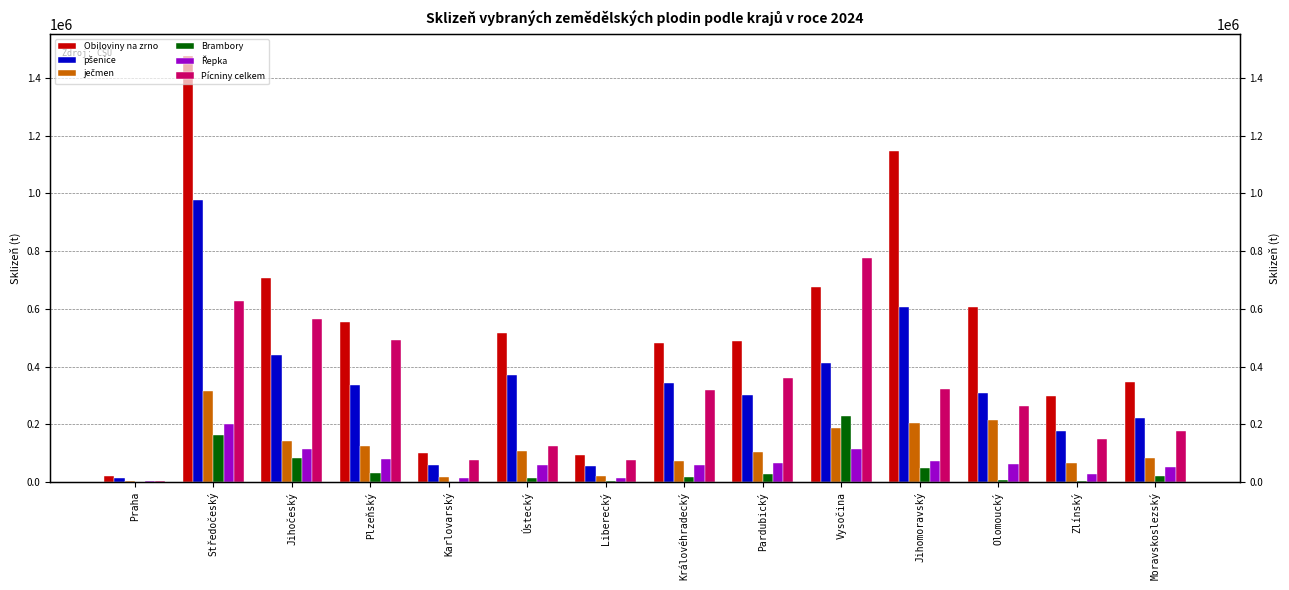

What is the difference between the maximum and second lowest values in the Pícniny celkem series?

699382.4